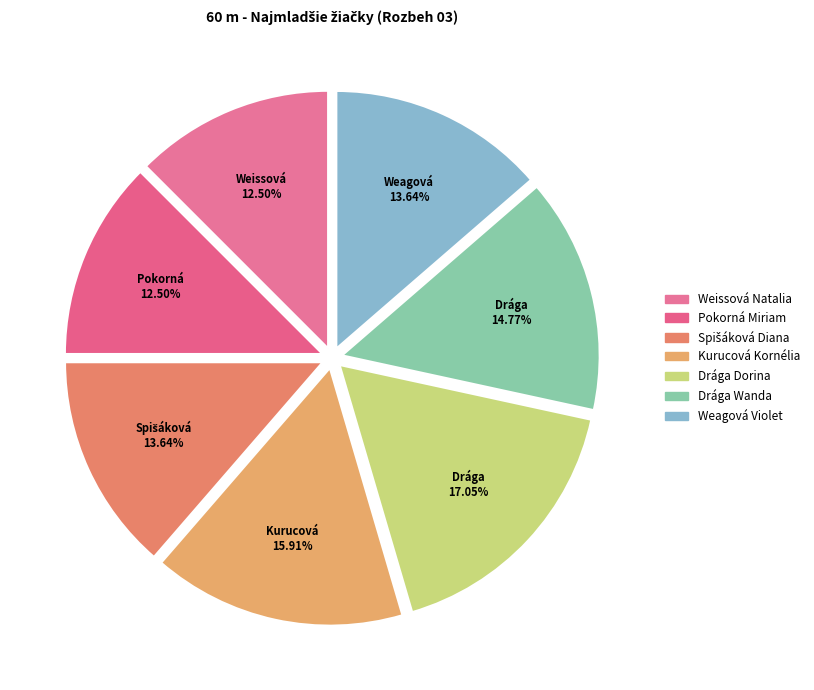

To the nearest percent, what is the difference between the largest and smallest slice percentages?

5%